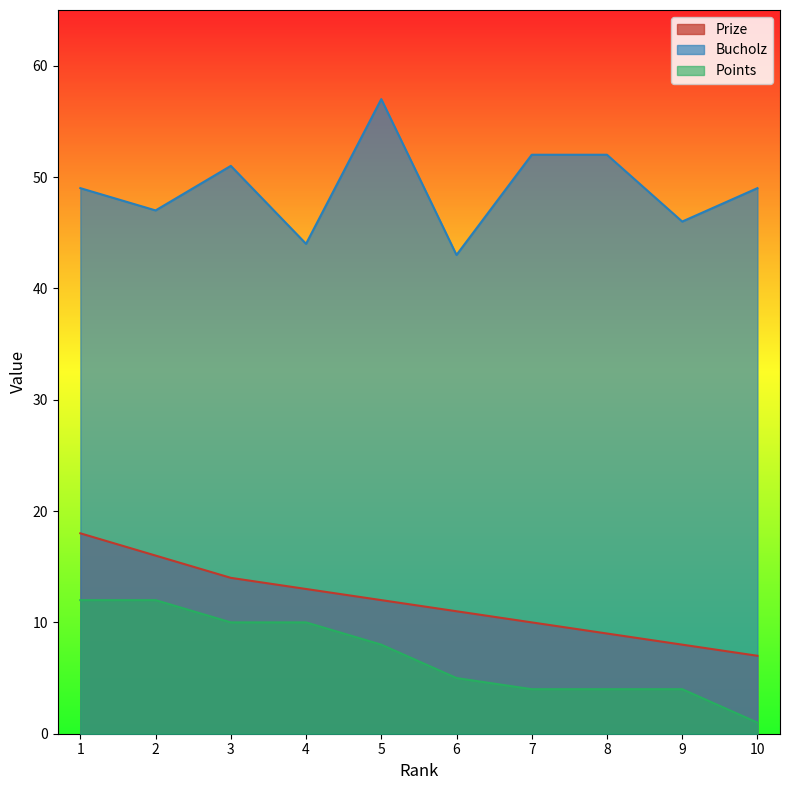

At which label does Bucholz reach its peak?

5